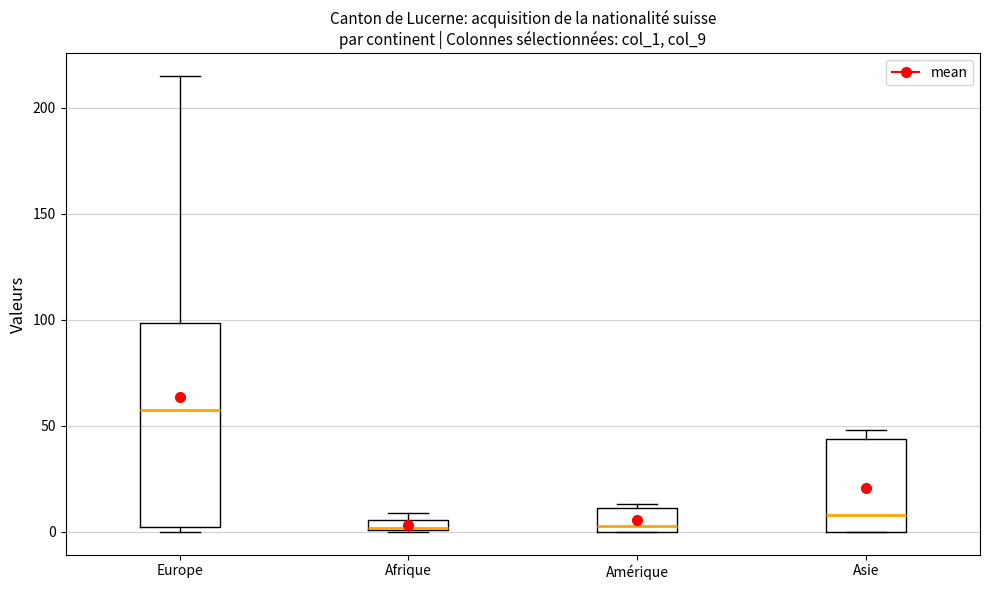

Where is the lower edge of the box for Amérique on the y-axis? The values are not printed on the chart, so give them approximately, as read against the axis.

0